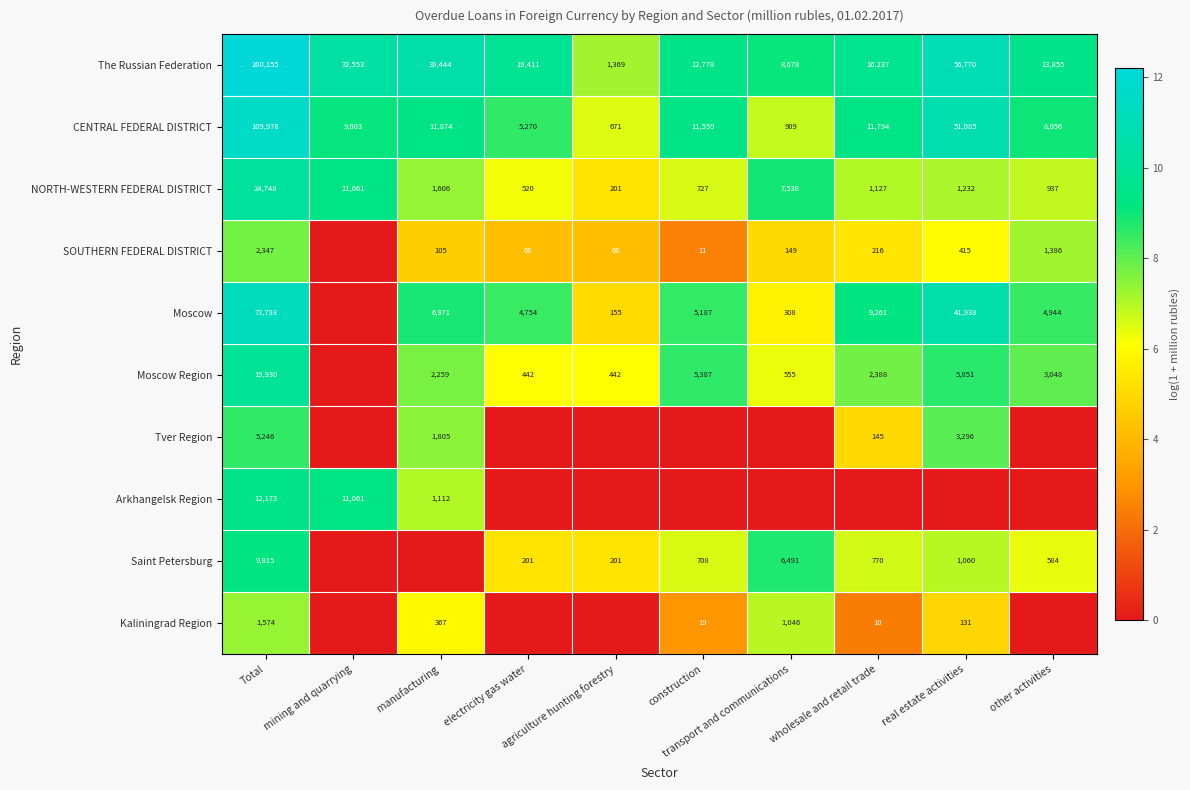

Rank the series by their maximum value, from lowest to highest.

Kaliningrad Region, SOUTHERN FEDERAL DISTRICT, Tver Region, Saint Petersburg, Arkhangelsk Region, Moscow Region, NORTH-WESTERN FEDERAL DISTRICT, Moscow, CENTRAL FEDERAL DISTRICT, The Russian Federation